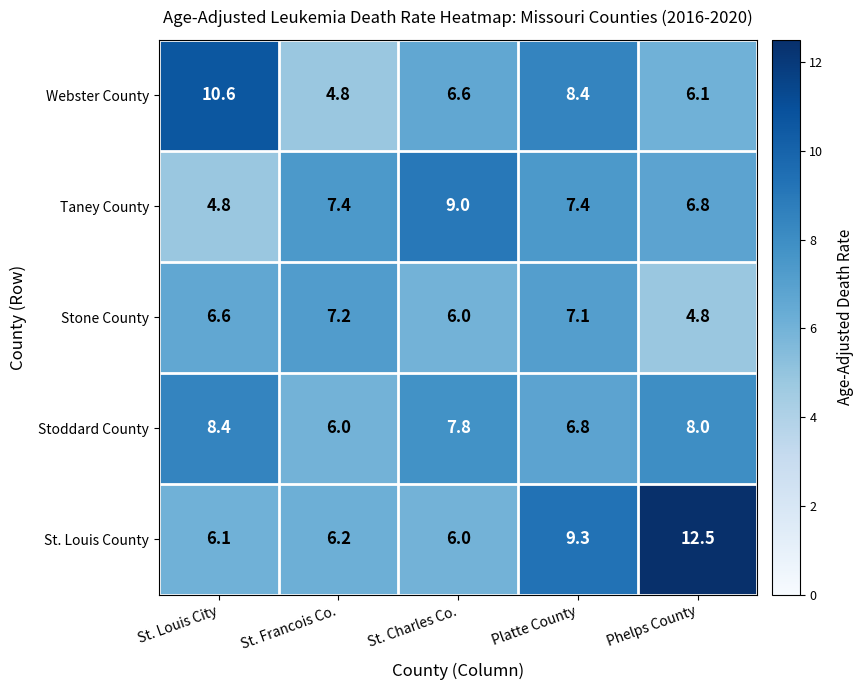

Rank the series at St. Louis City from highest to lowest value.

Webster County, Stoddard County, Stone County, St. Louis County, Taney County